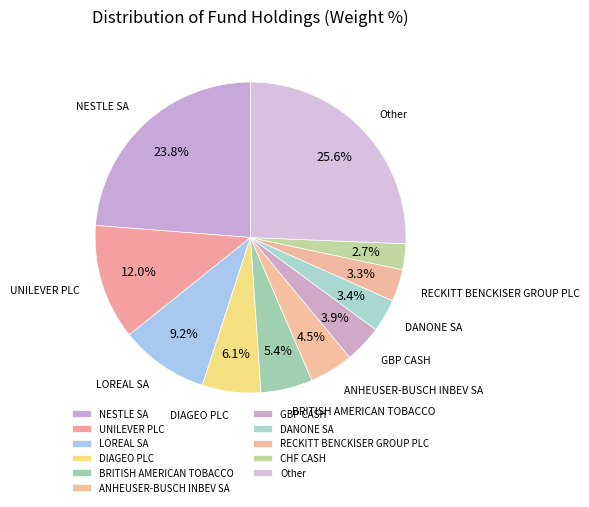

How many segments does this pie chart have?

11